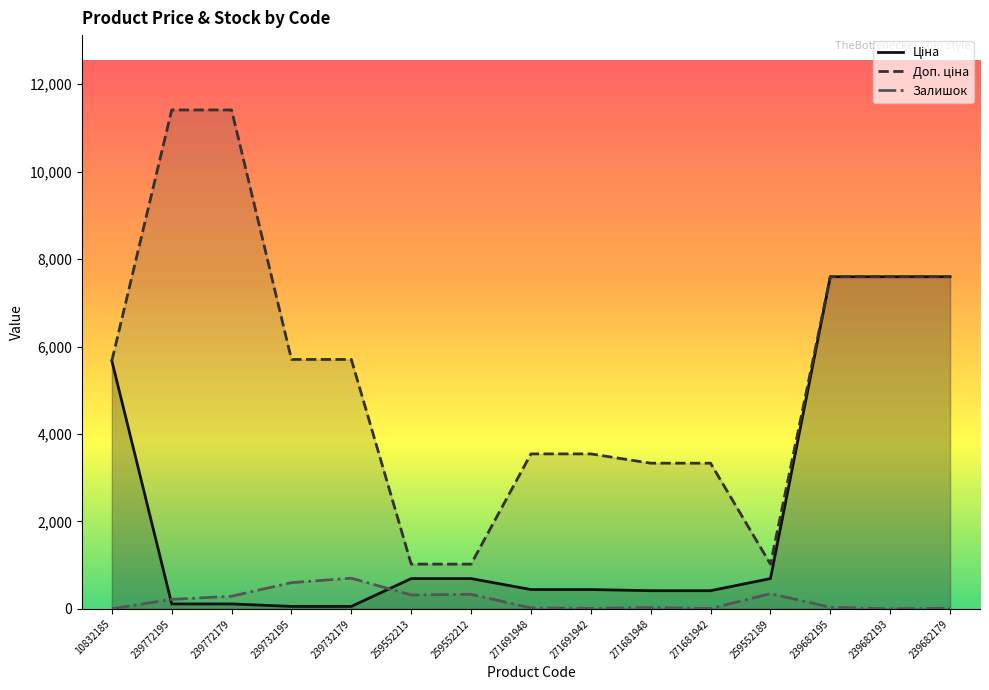

What is the average value of the Ціна series?

2173.7